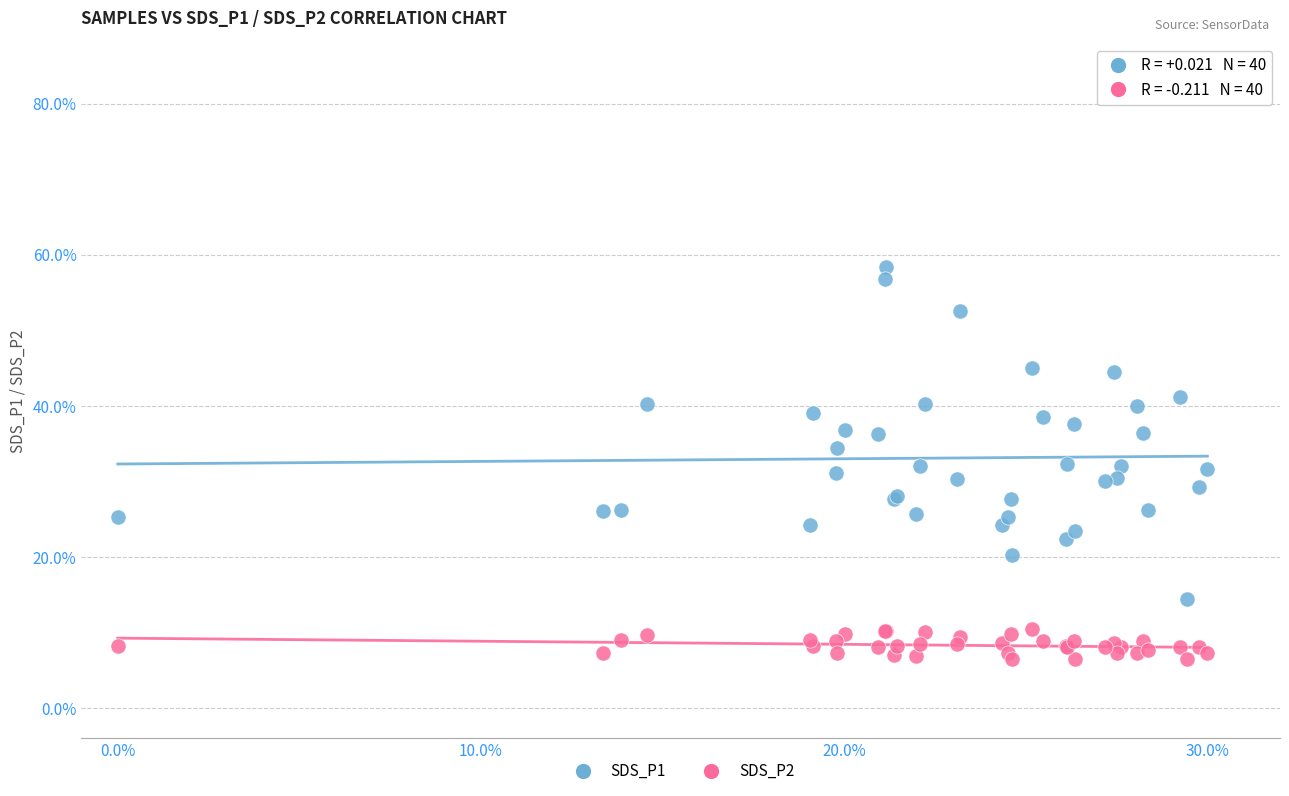

Which series reaches the minimum Y coordinate?

SDS_P2